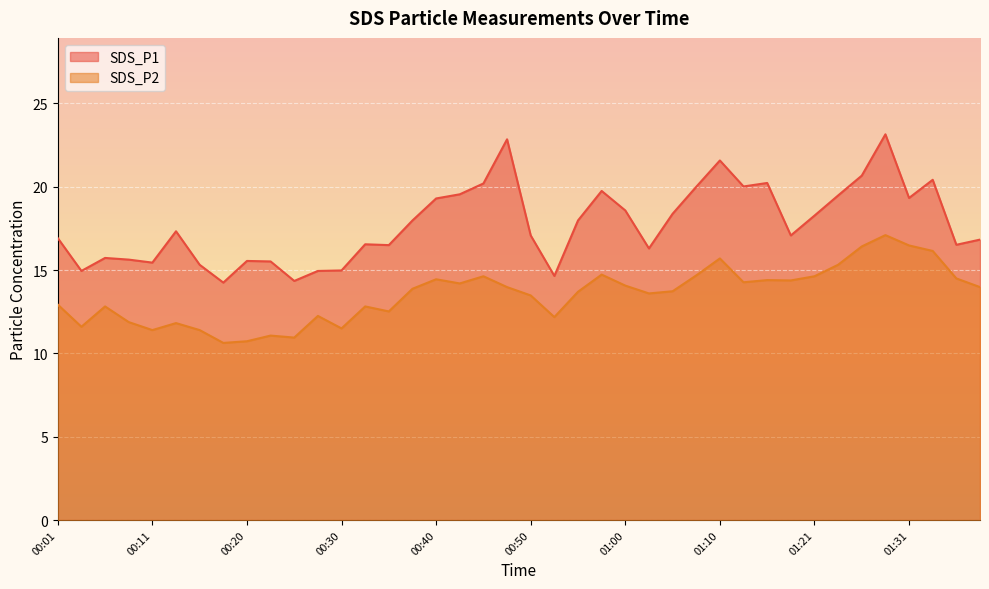

How many data points in SDS_P2 are less than 13?

16